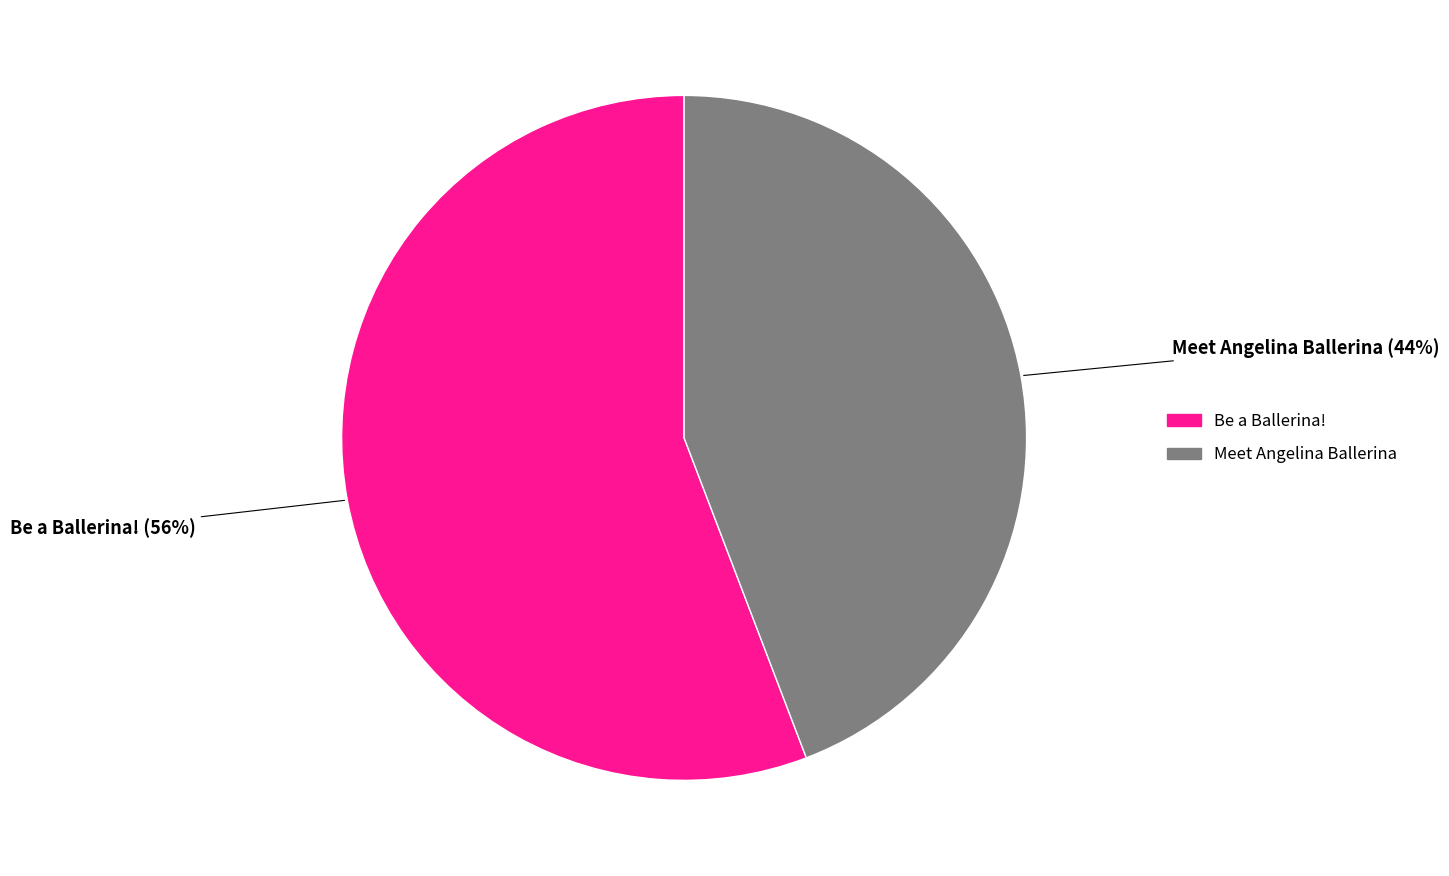

Does any single category account for the majority?

Yes